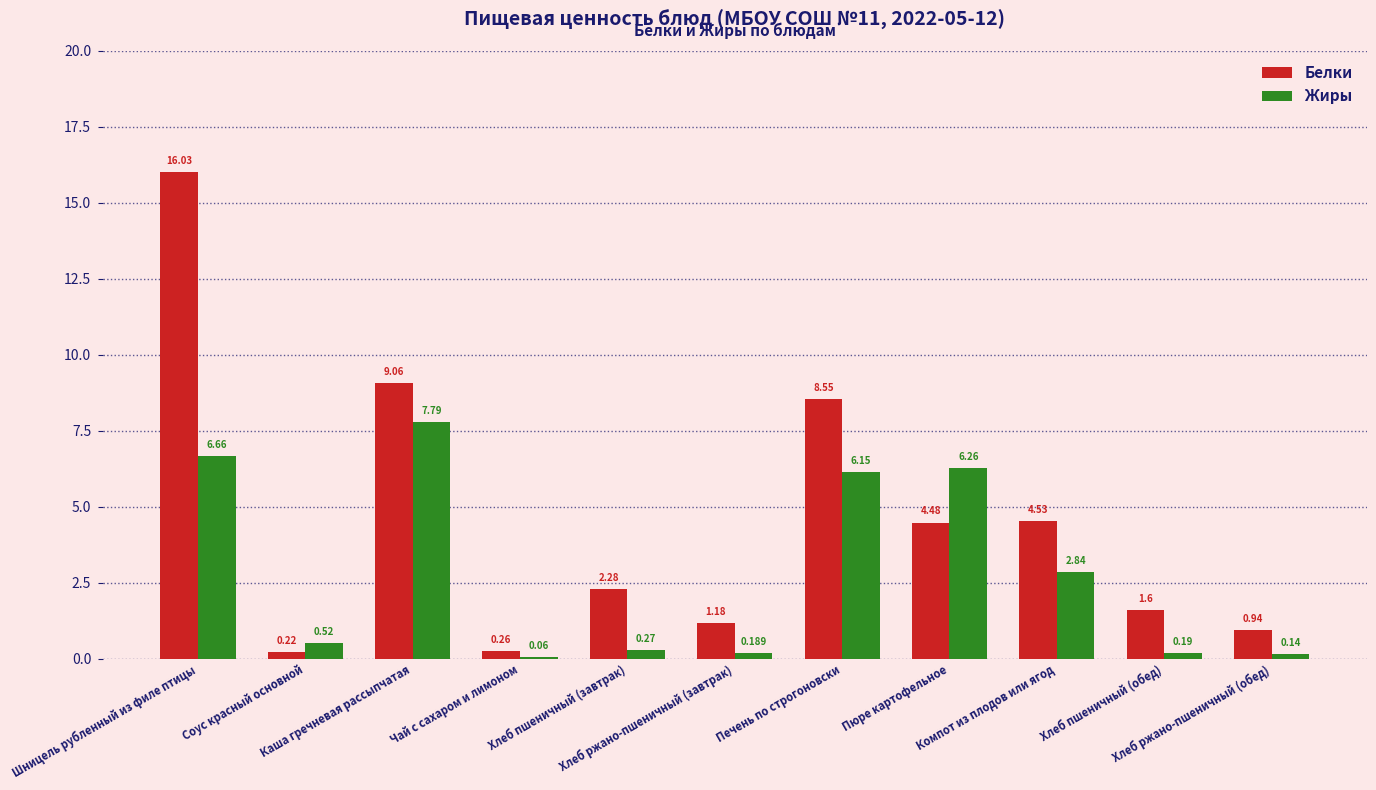

List the series in order of their peak value, highest first.

Белки, Жиры